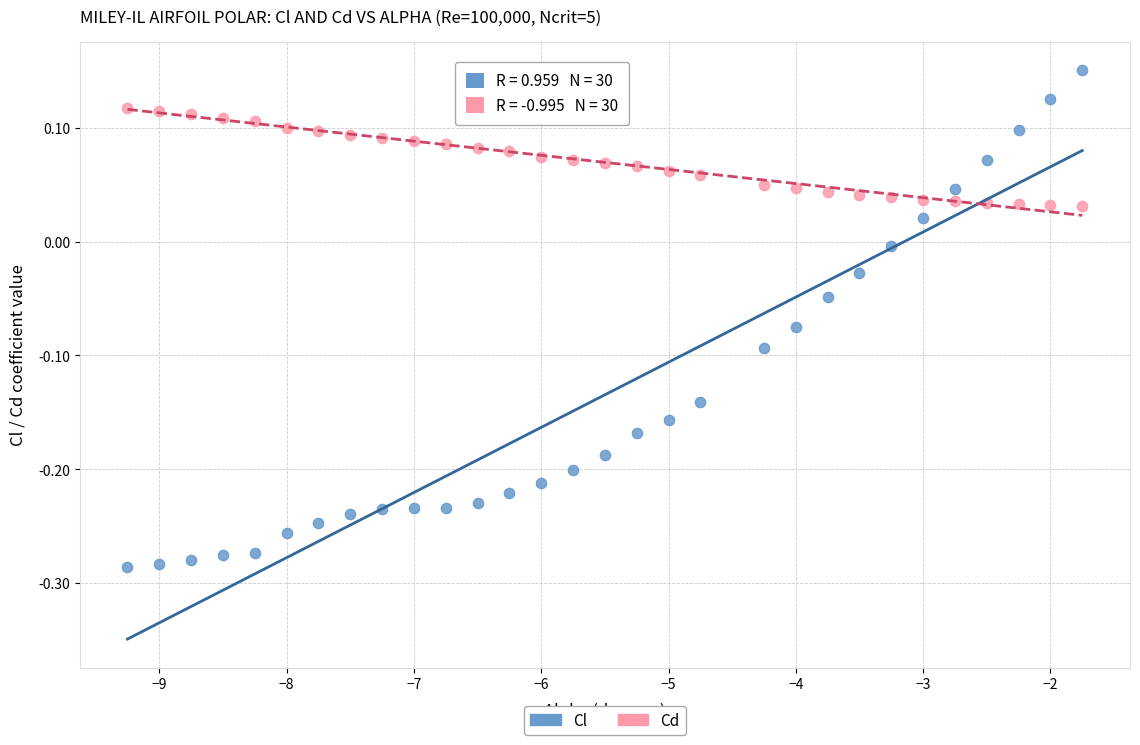

Across all data points, what is the range of X values (max minus min)?

7.5